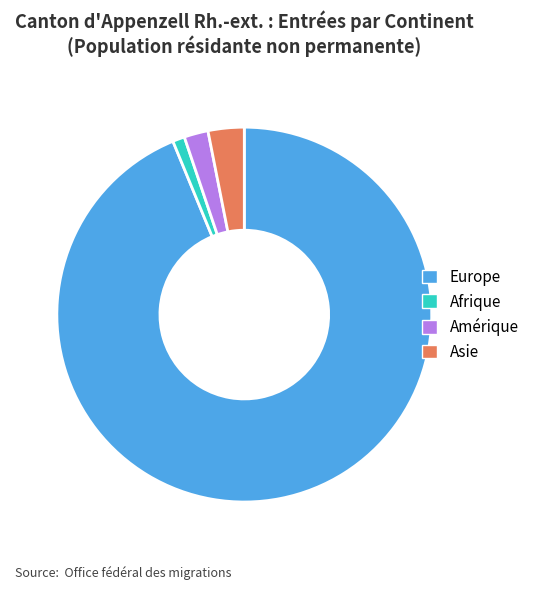

Does Afrique represent more than half of the total?

No